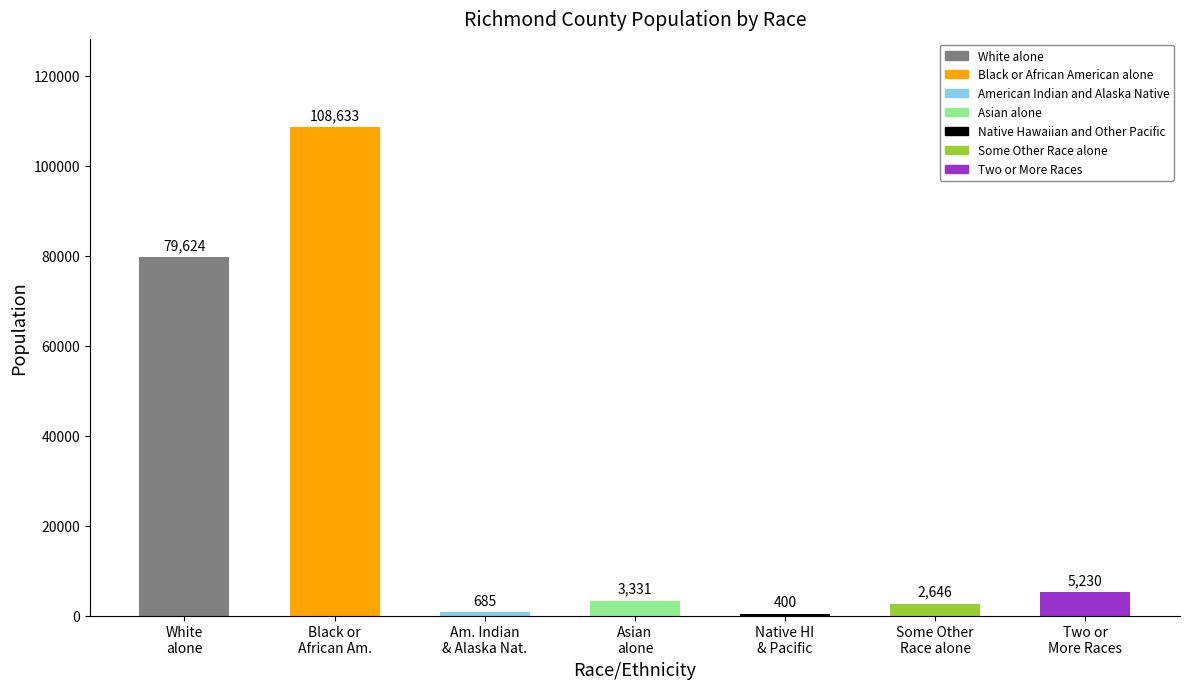

What is the change in value from White
alone to Native HI
& Pacific?

-79224